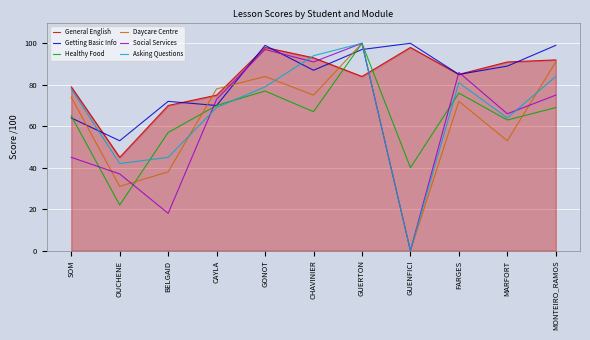

Reading right to left, what are all the values shown in this chart?

General English: MONTEIRO_RAMOS=92	MARFORT=91	FARGES=85	GUENFICI=98	GUERTON=84	CHAVINIER=93	GONOT=98	CAYLA=75	BELGAID=70	OUCHENE=45	SOM=79
Getting Basic Info: MONTEIRO_RAMOS=99	MARFORT=89	FARGES=85	GUENFICI=100	GUERTON=97	CHAVINIER=87	GONOT=99	CAYLA=70	BELGAID=72	OUCHENE=53	SOM=64
Healthy Food: MONTEIRO_RAMOS=69	MARFORT=63	FARGES=76	GUENFICI=40	GUERTON=100	CHAVINIER=67	GONOT=77	CAYLA=70	BELGAID=57	OUCHENE=22	SOM=65
Daycare Centre: MONTEIRO_RAMOS=91	MARFORT=53	FARGES=72	GUENFICI=0	GUERTON=100	CHAVINIER=75	GONOT=84	CAYLA=78	BELGAID=38	OUCHENE=31	SOM=74
Social Services: MONTEIRO_RAMOS=75	MARFORT=66	FARGES=86	GUENFICI=0	GUERTON=100	CHAVINIER=91	GONOT=97	CAYLA=73	BELGAID=18	OUCHENE=37	SOM=45
Asking Questions: MONTEIRO_RAMOS=84	MARFORT=64	FARGES=81	GUENFICI=0	GUERTON=100	CHAVINIER=94	GONOT=79	CAYLA=69	BELGAID=45	OUCHENE=42	SOM=78